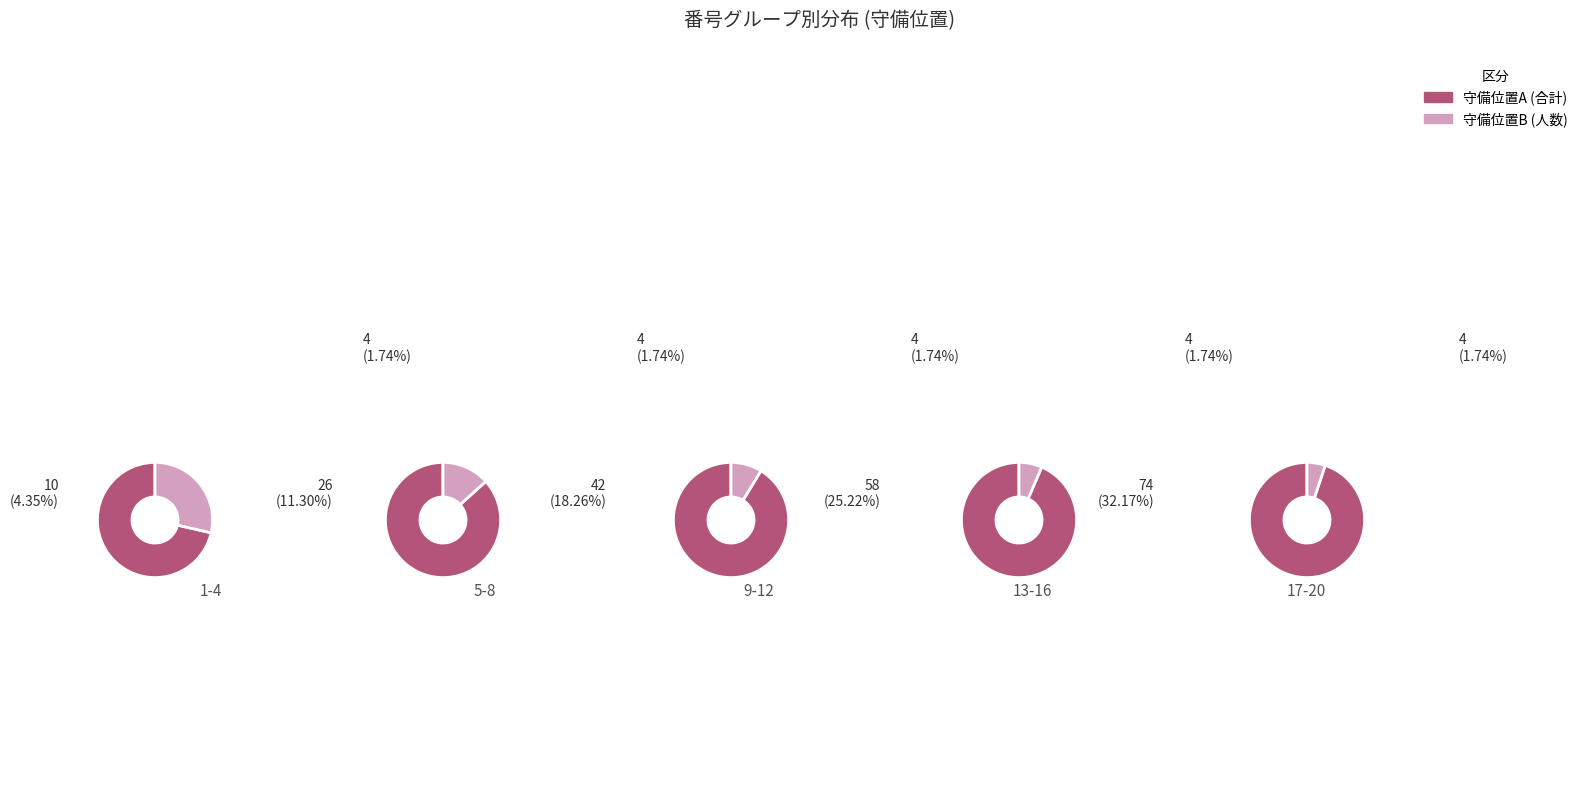

True or false: 1 accounts for 4% of the total.

True